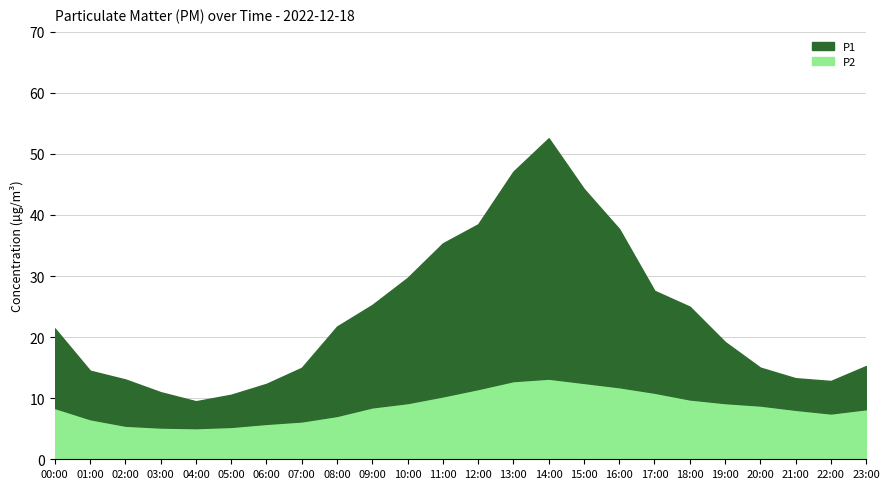

Is the value of P1 at 01:00 greater than the value of P2 at 18:00?

Yes